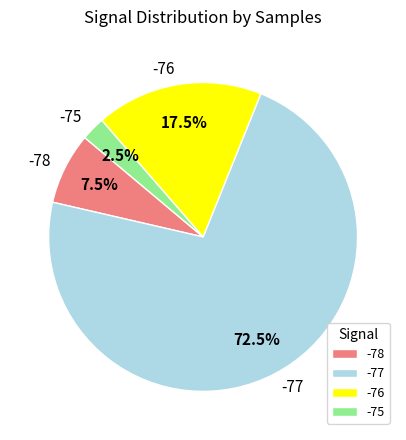

Rank the categories by value from highest to lowest.

-77, -76, -78, -75